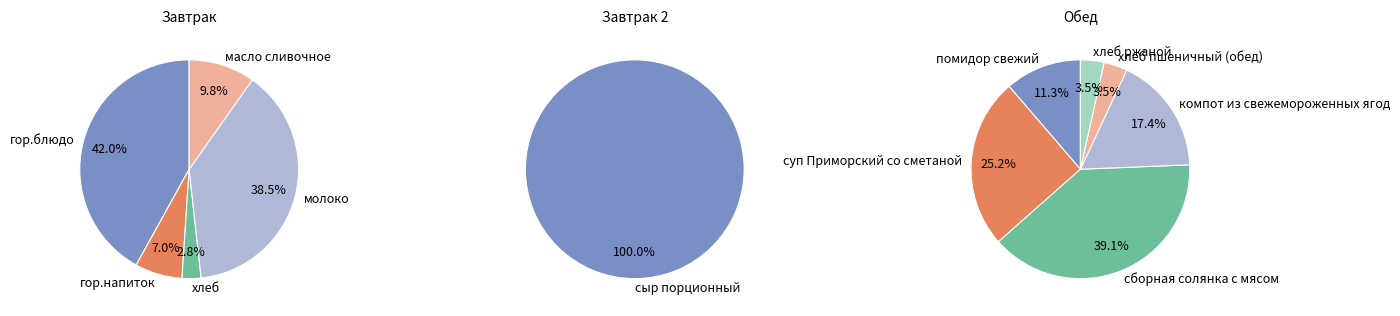

Does хлеб account for over 50% of the chart?

No